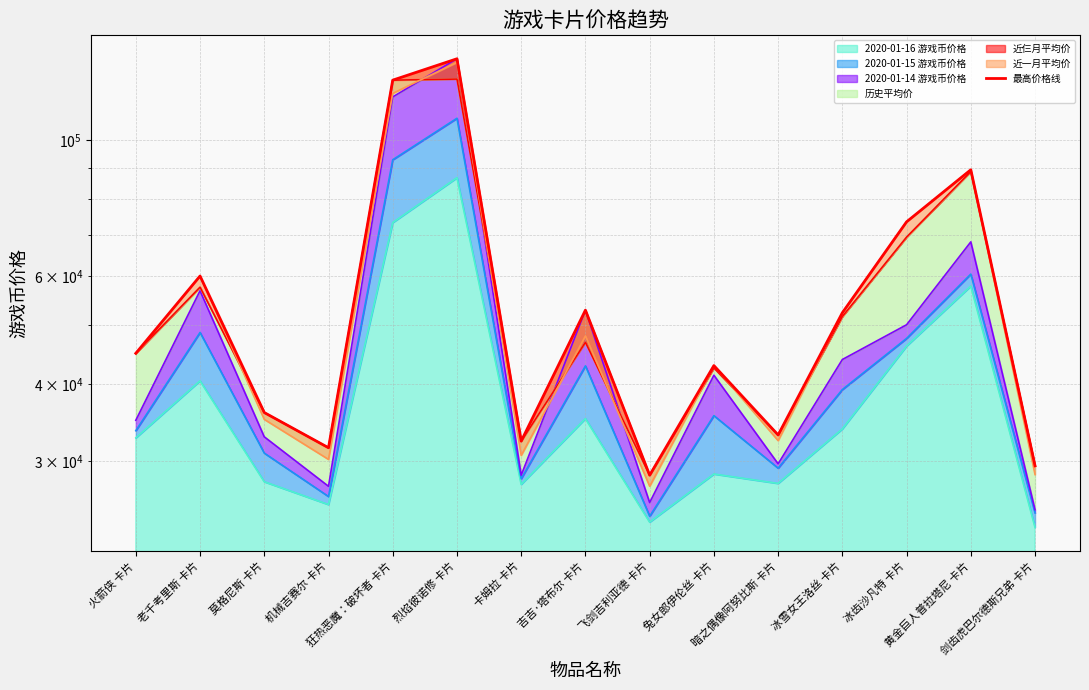

Which has a higher value, 冰雪女王洛丝 卡片 or 兔女郎伊伦丝 卡片?

冰雪女王洛丝 卡片